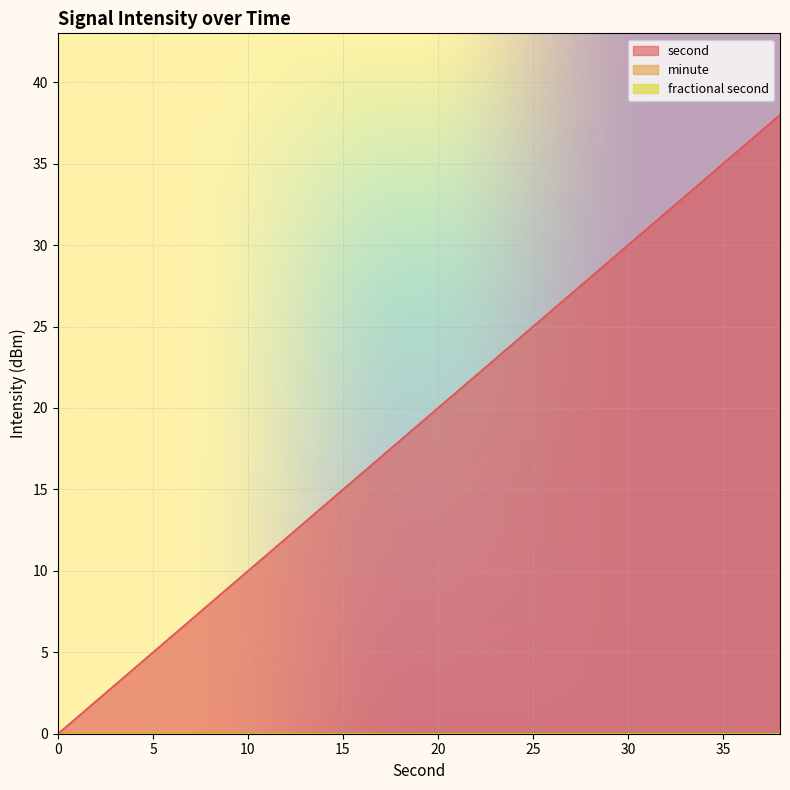

How many lines are shown in the chart?

3